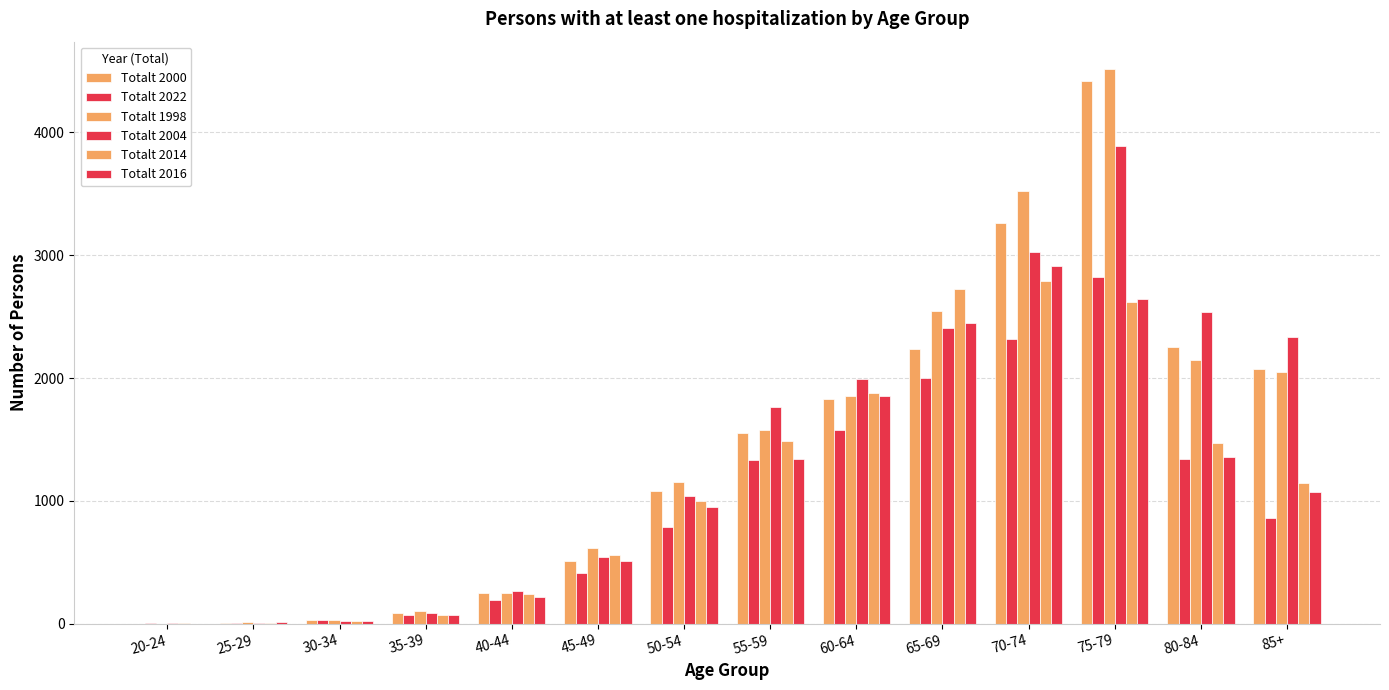

Which series has the widest spread of values?

Totalt 1998